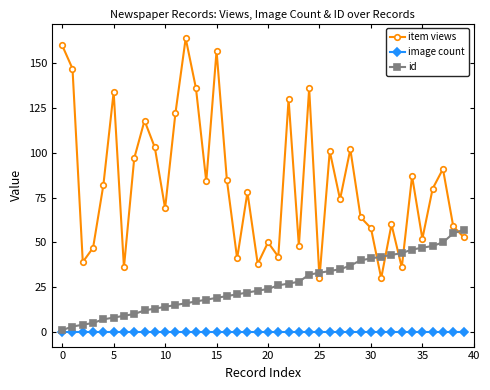

Which series has the largest range (max minus min)?

item views